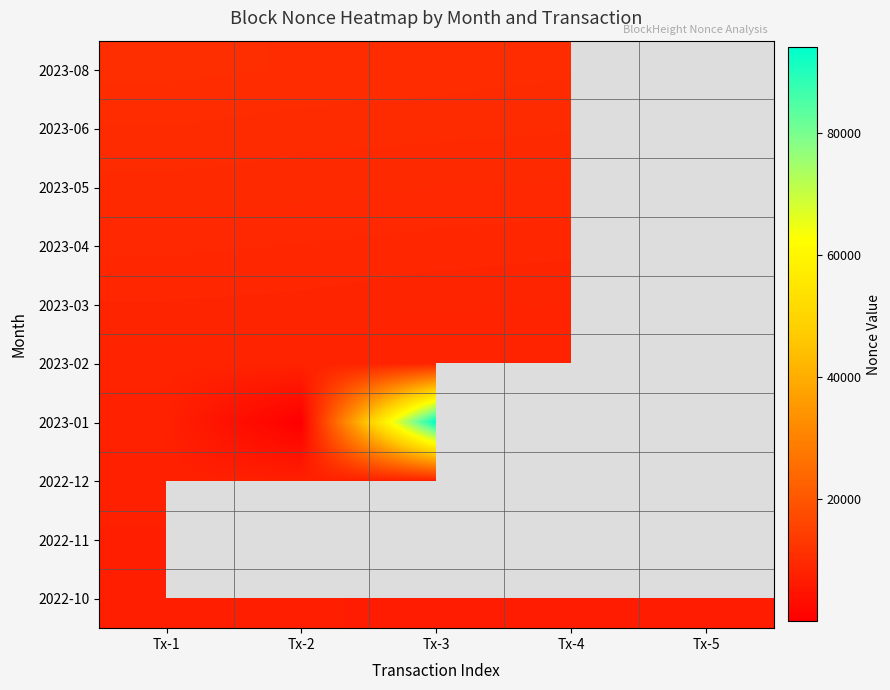

Where is 2023-03 nearest to the value 8621?

Tx-2